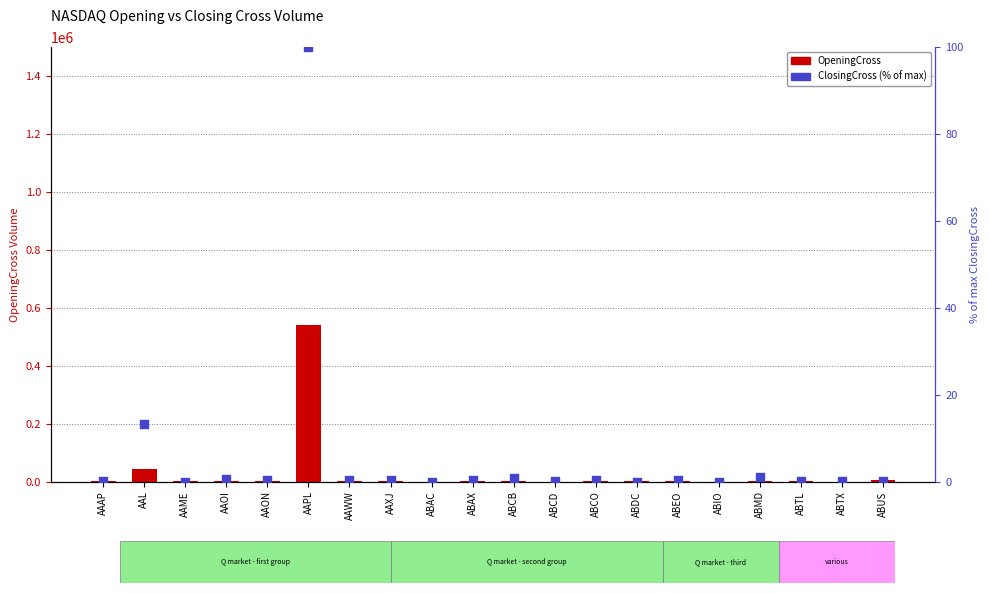

Which series has the widest spread of Y values?

OpeningCross